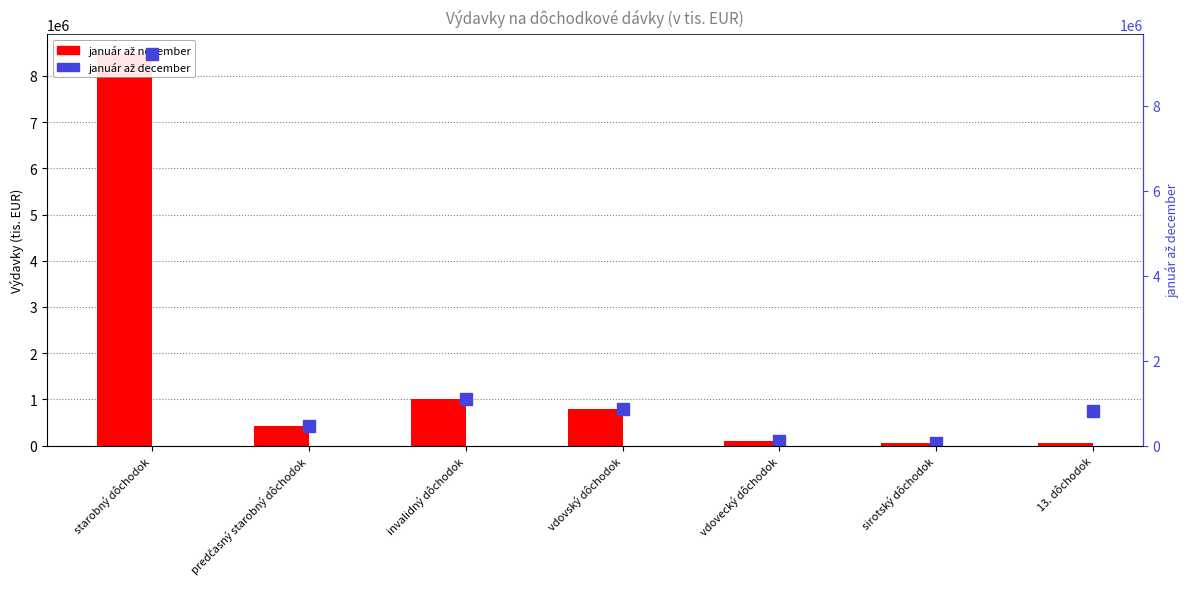

Is the value of január až december at predčasný starobný dôchodok greater than the value of január až november at invalidný dôchodok?

No